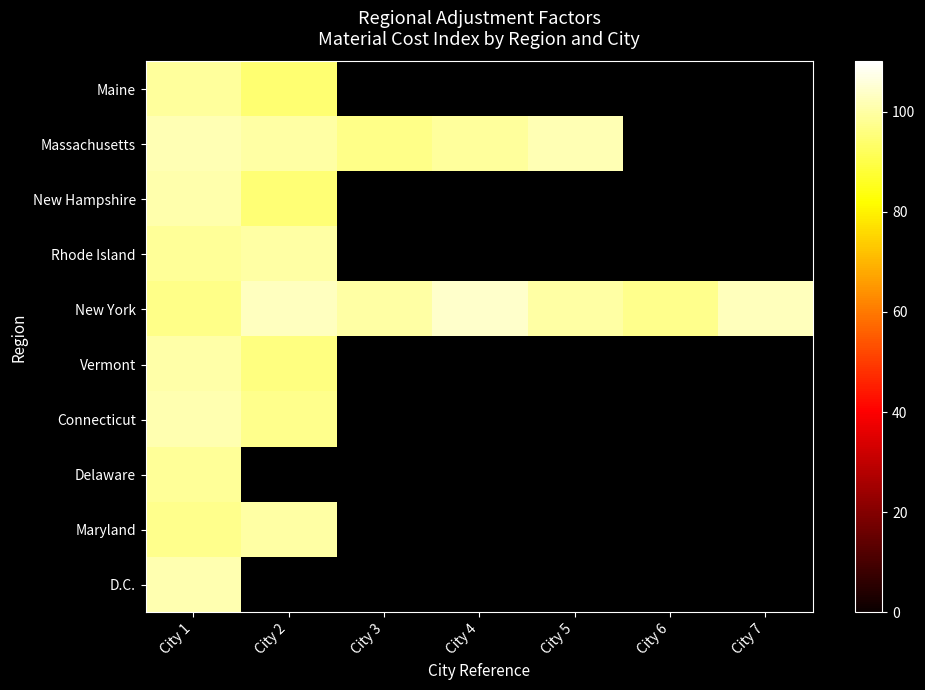

At which category is the sum across all series the highest?

City 1